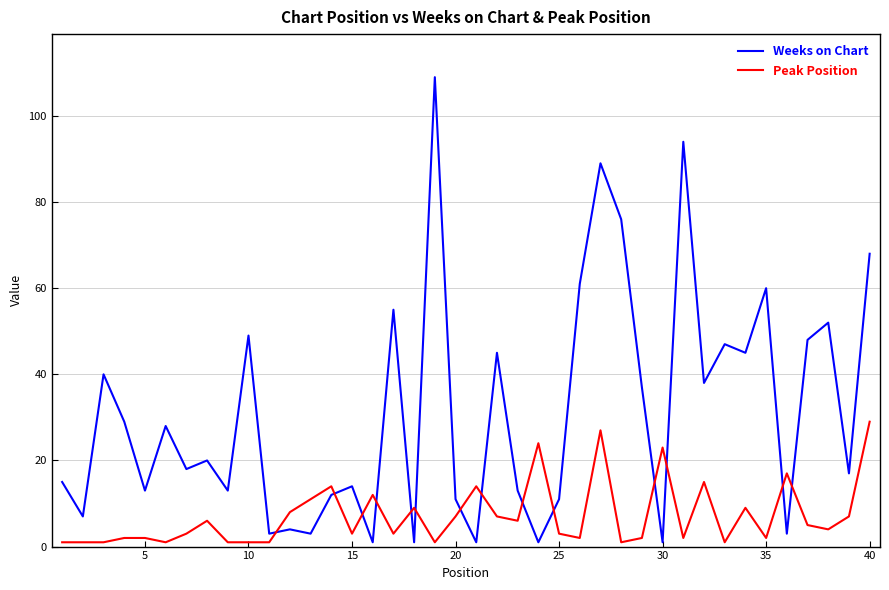

Rank the series by their maximum value, from lowest to highest.

Peak Position, Weeks on Chart